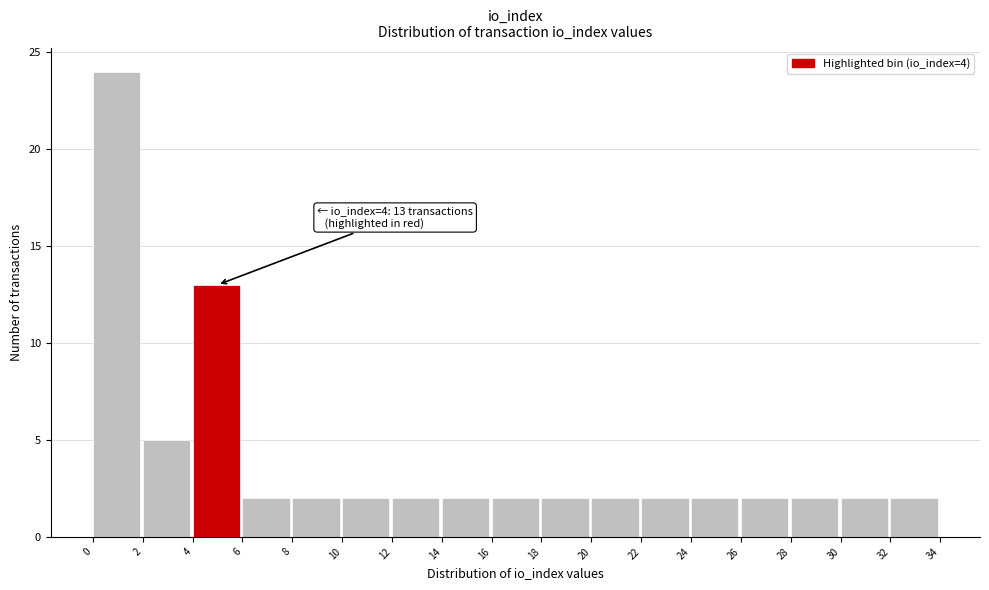

Over which range of the x-axis is the bar tallest?

0 to 2